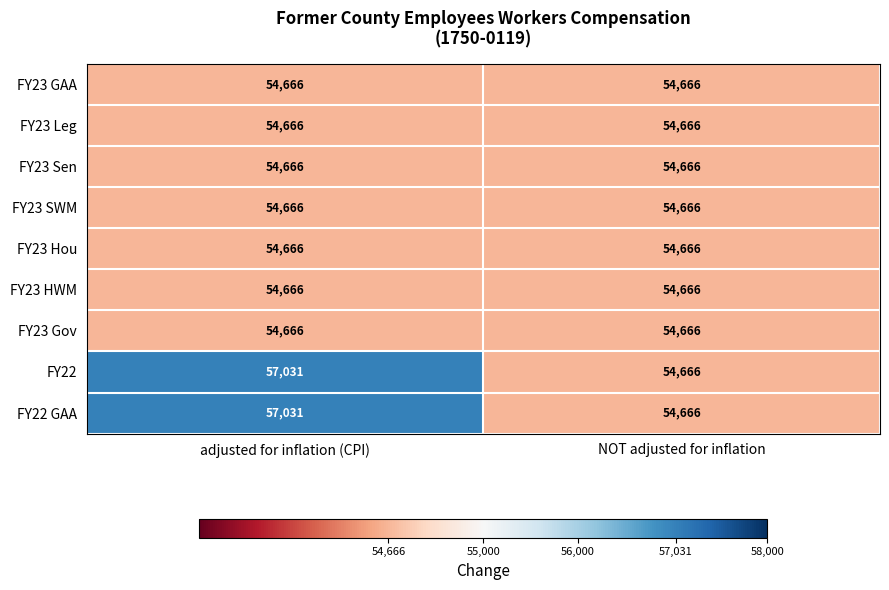

What is the approximate value of FY22 GAA at NOT adjusted for inflation?

54666